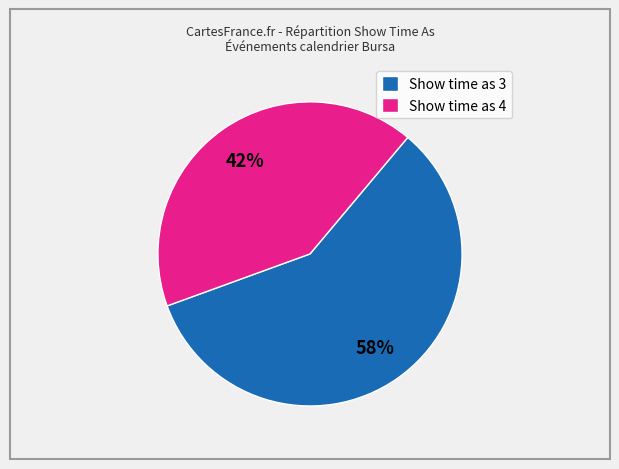

To the nearest percent, what portion does Show time as 3 represent?

58%